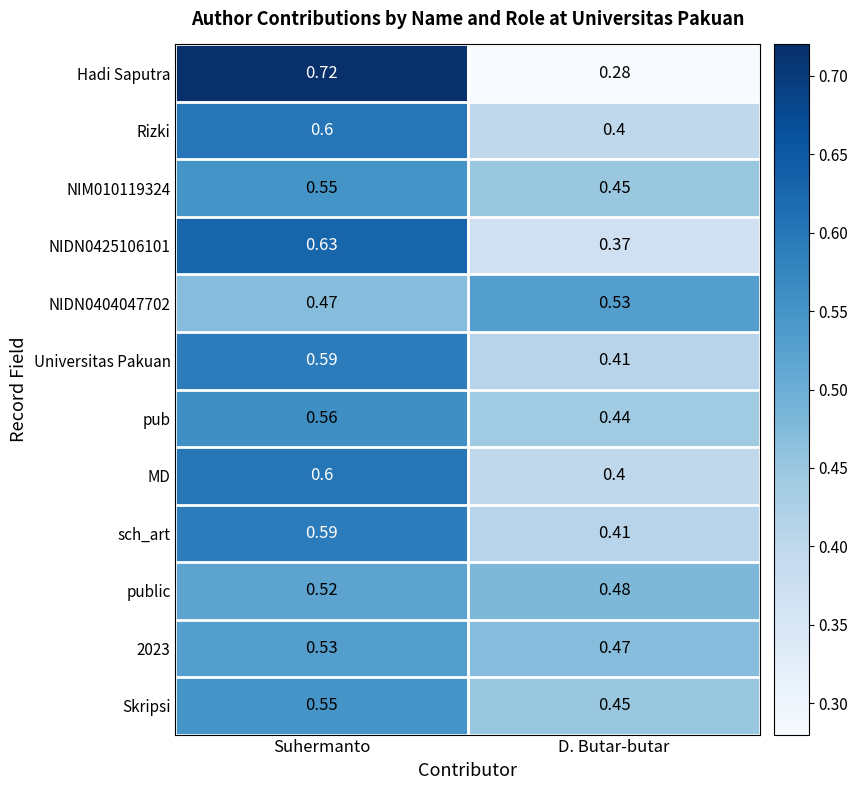

Is the value of Skripsi at Suhermanto greater than the value of public at Suhermanto?

Yes